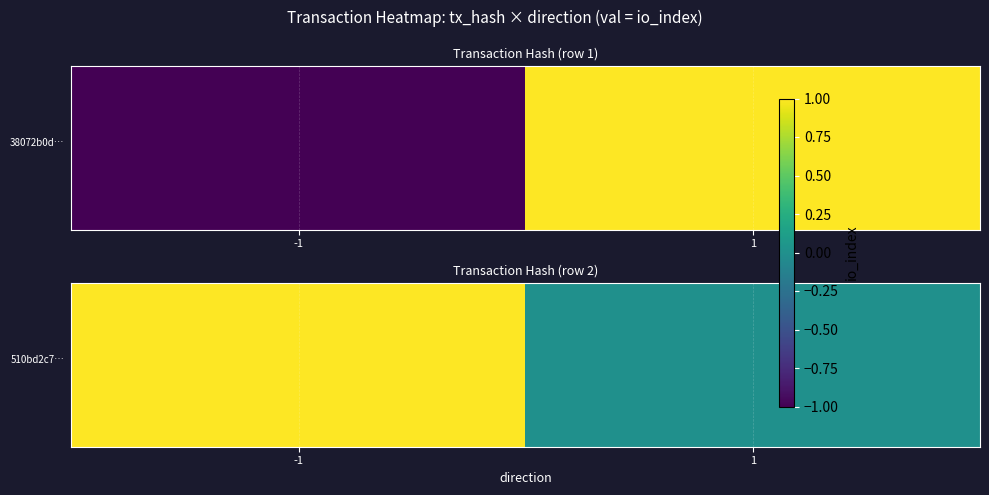

At which category does the chart reach its peak across all series?

-1